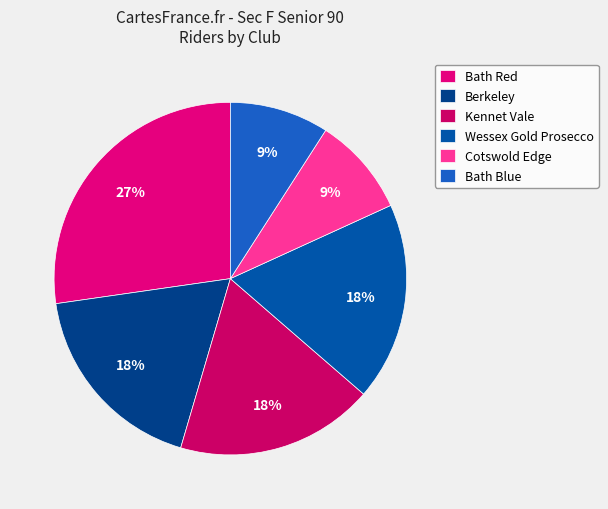

True or false: Berkeley accounts for 26% of the total.

False